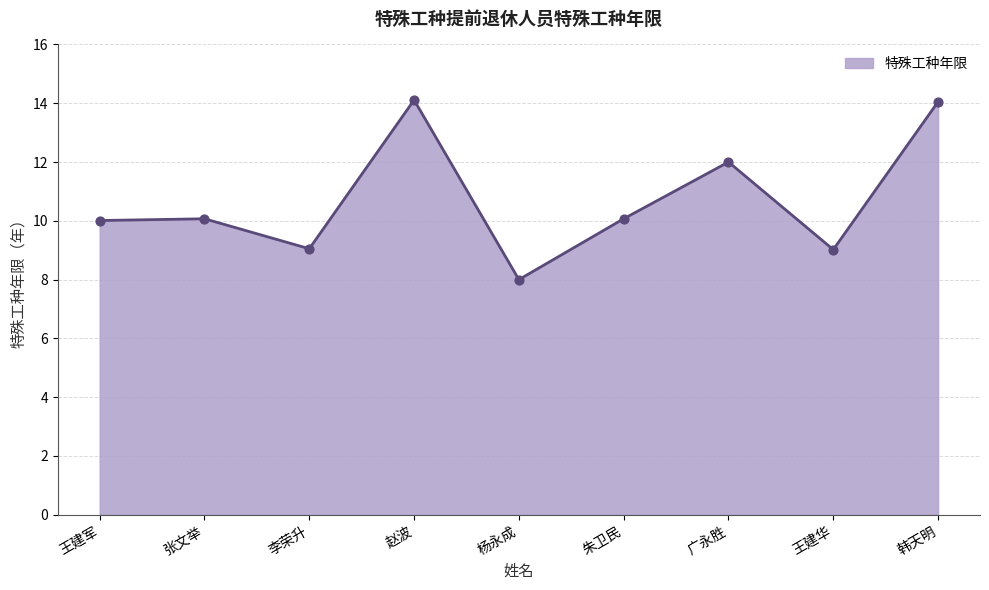

Which has a higher value, 杨永成 or 朱卫民?

朱卫民